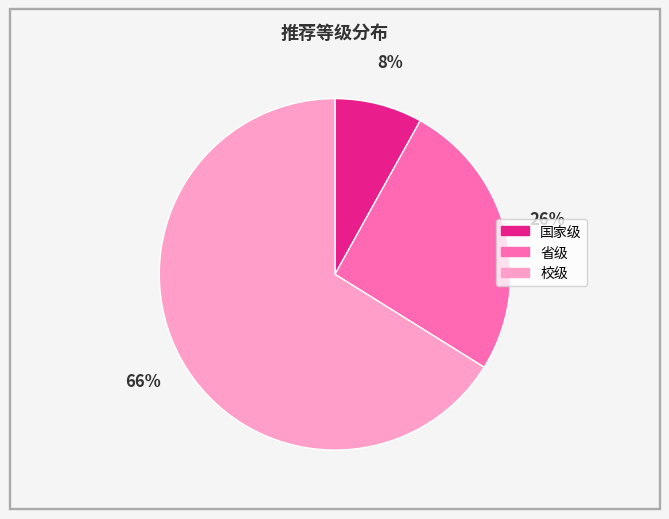

Approximately how many times larger is the value at 校级 compared to 国家级?

8.2